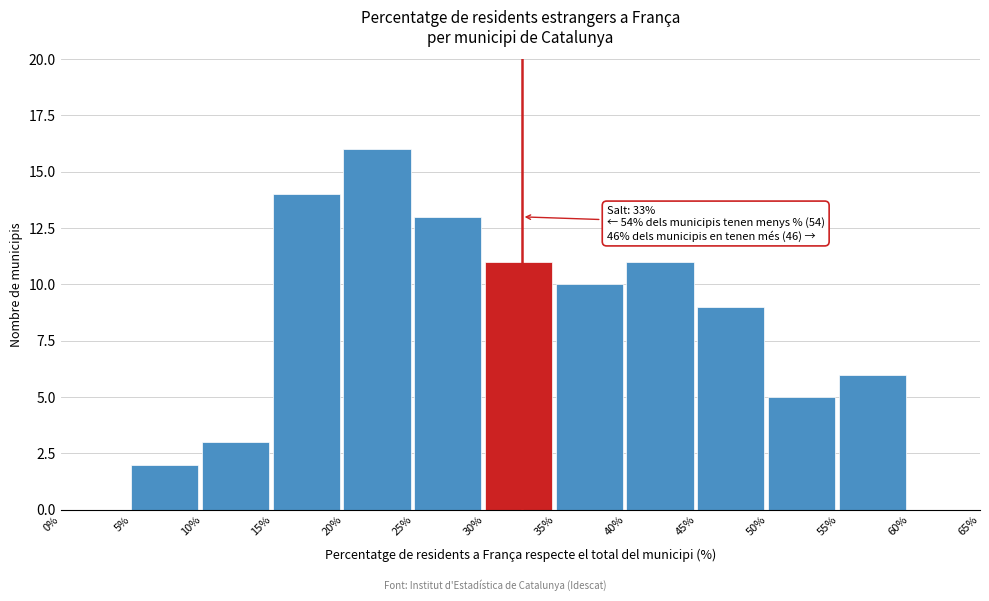

Over which range of the x-axis is the bar tallest?

20% to 25%